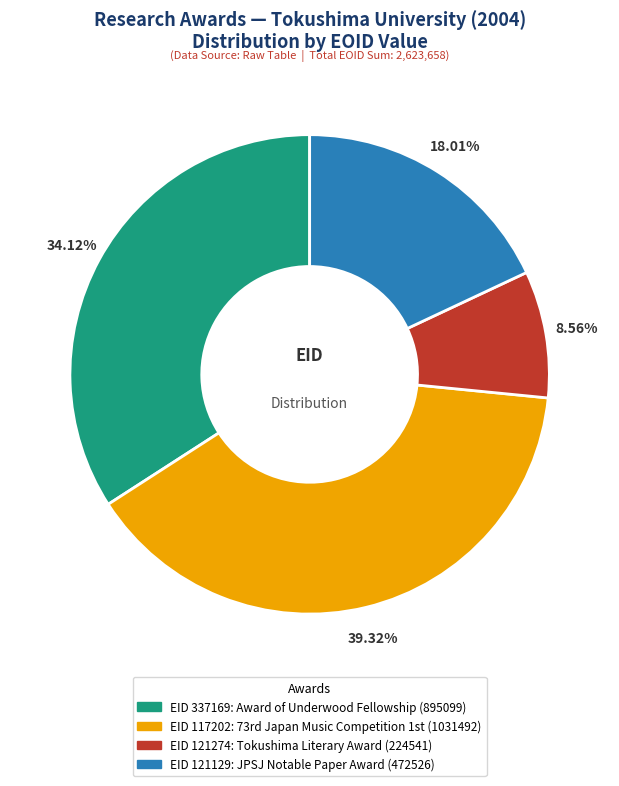

Does any single category account for the majority?

No